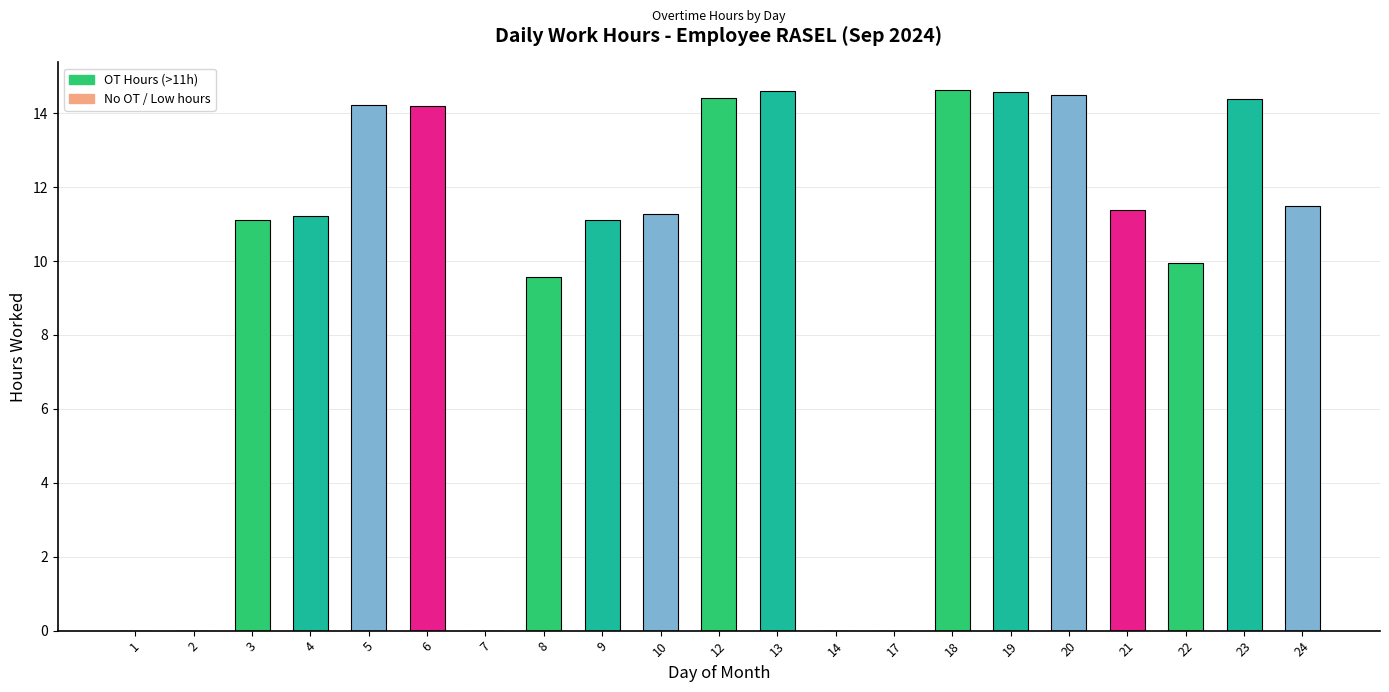

True or false: the data shows 4.5 at 13.

False